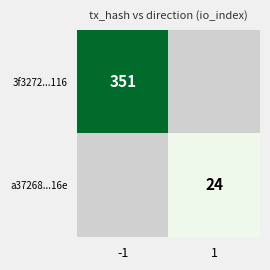

Which label corresponds to the smallest value in the chart?

1